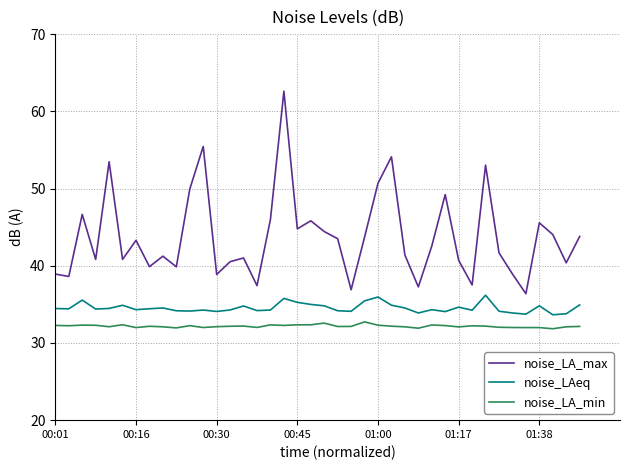

Which series has the widest spread of values?

noise_LA_max